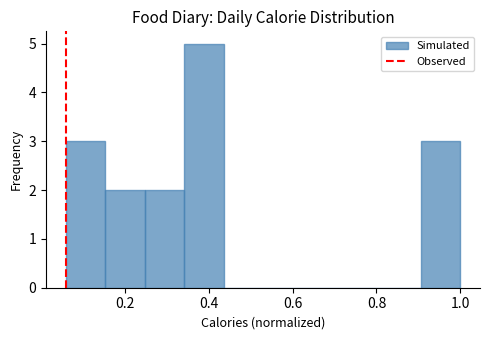

Reading left to right, list every bar in this chart as the range it spans on the x-axis followed by its height. Neither the bar edges nor the heights are printed on the chart, so give them approximately, as read against the axes.

0.06 to 0.16: 3
0.16 to 0.24: 2
0.24 to 0.34: 2
0.34 to 0.44: 5
0.44 to 0.52: 0
0.52 to 0.62: 0
0.62 to 0.72: 0
0.72 to 0.82: 0
0.82 to 0.90: 0
0.90 to 1.00: 3